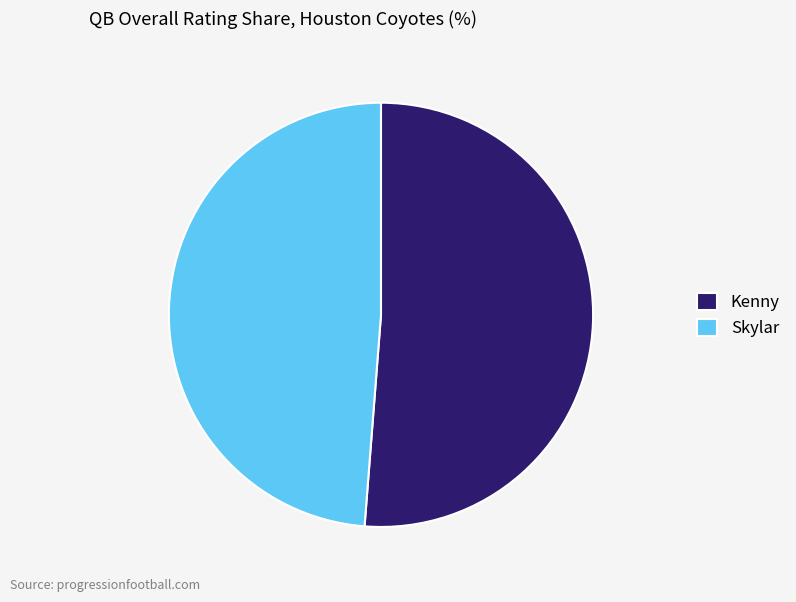

Combined, do Kenny and Skylar account for over 50%?

Yes